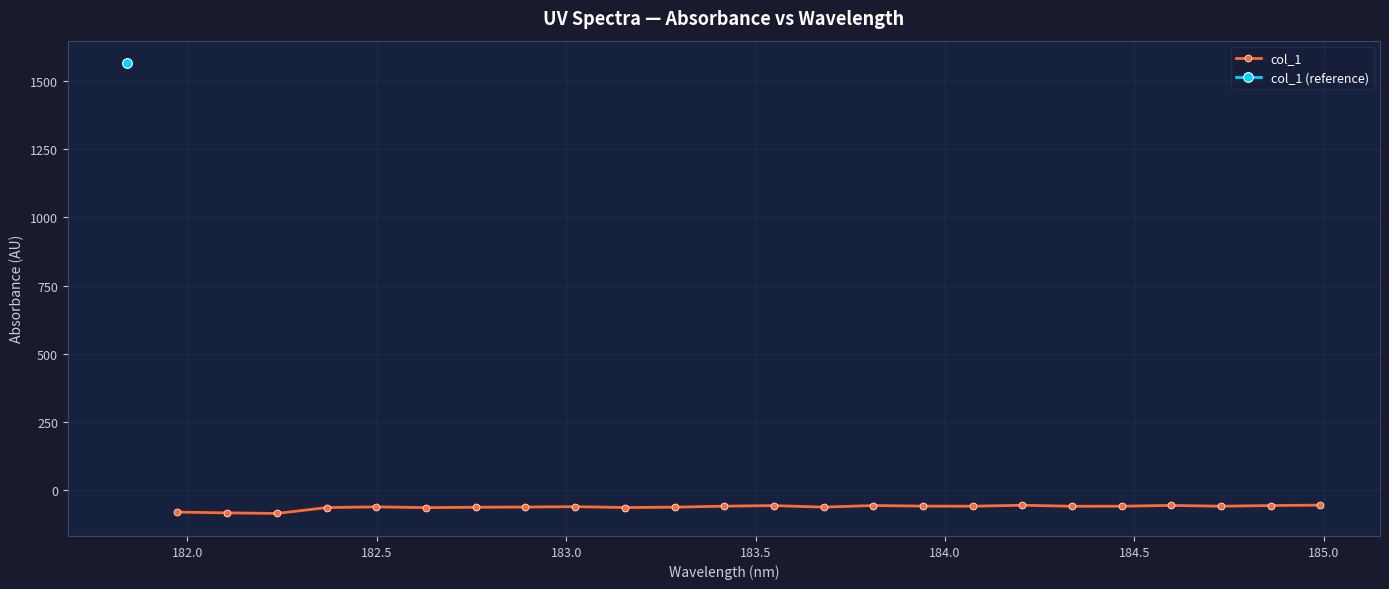

What is the sum of all values?

-1482.6